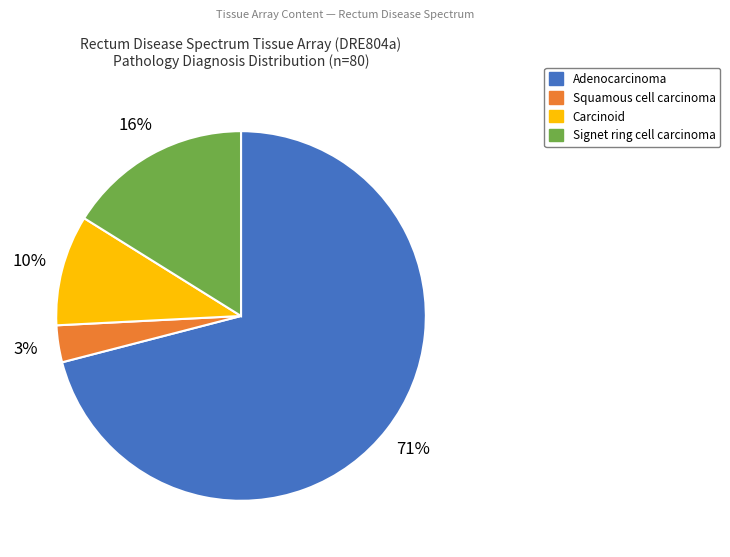

What is the smallest slice in the pie chart?

Squamous cell carcinoma